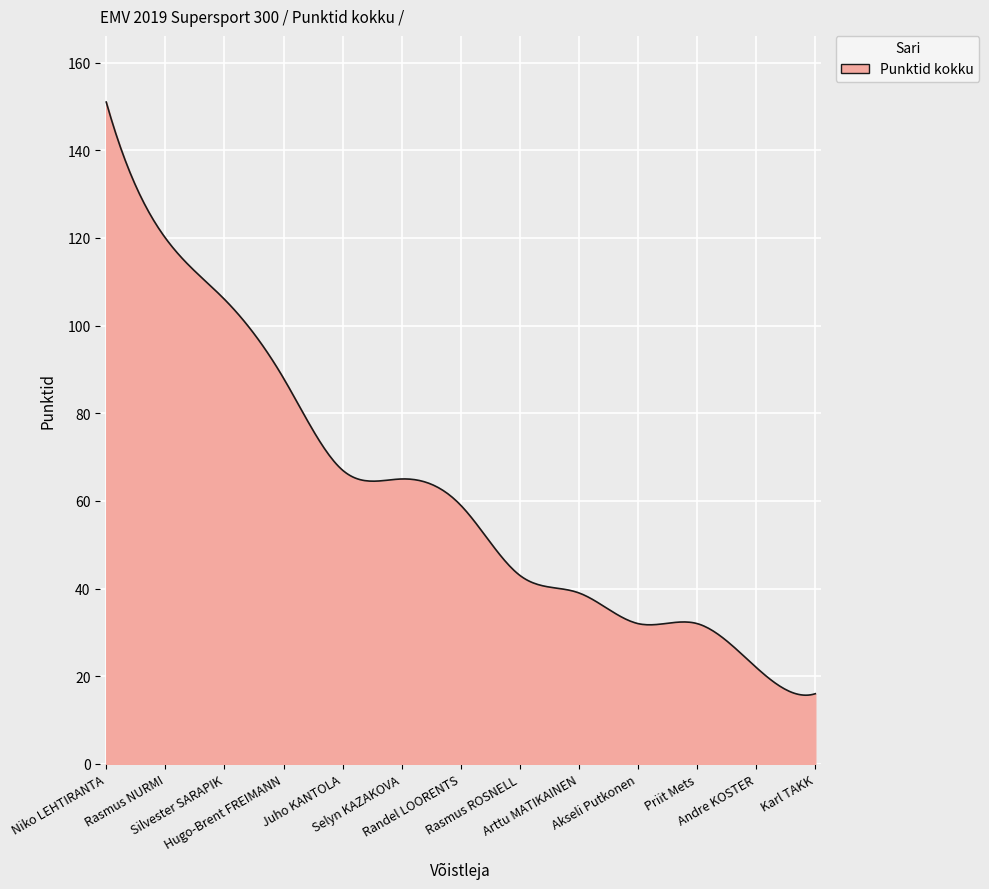

What is the maximum value shown in the chart?

151.0